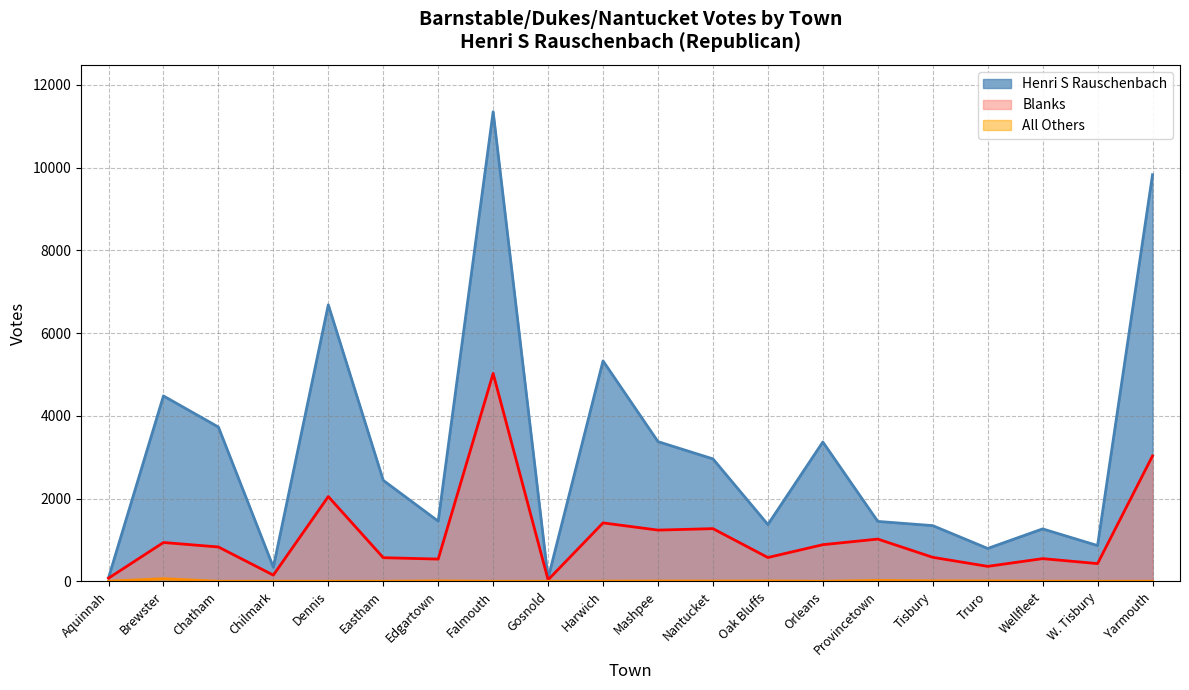

Which series has the largest total across all categories?

Henri S Rauschenbach